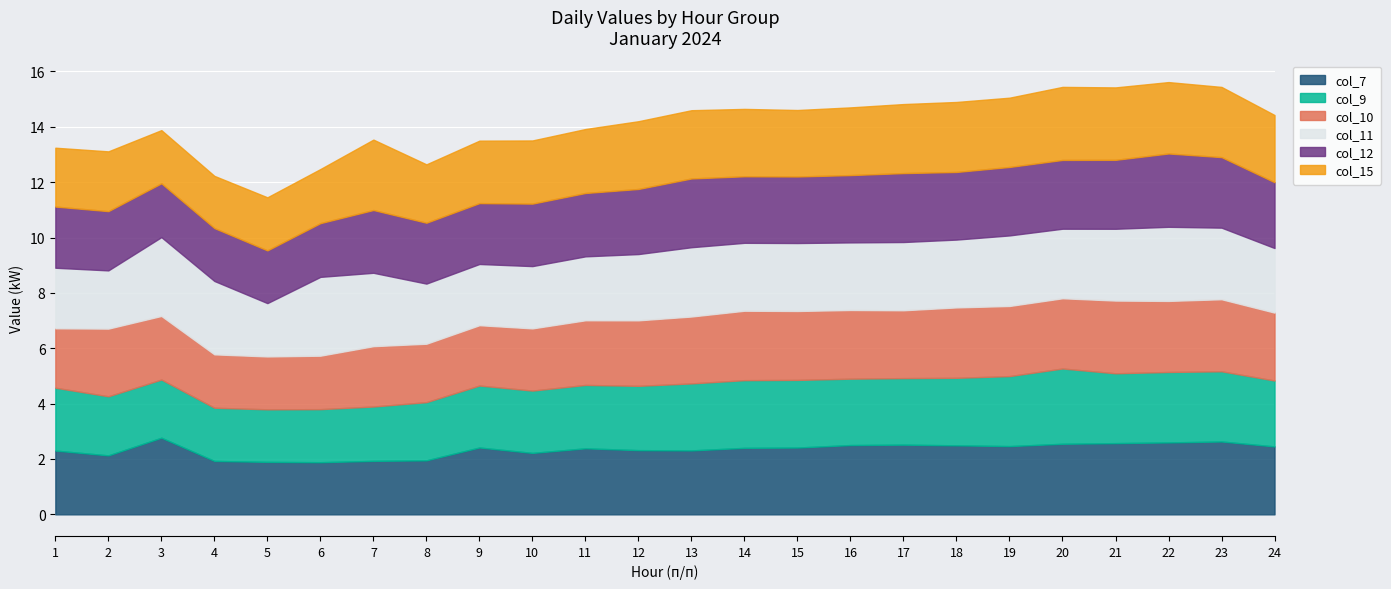

What is the value of the col_15 point at the 20th from the left?

2.6